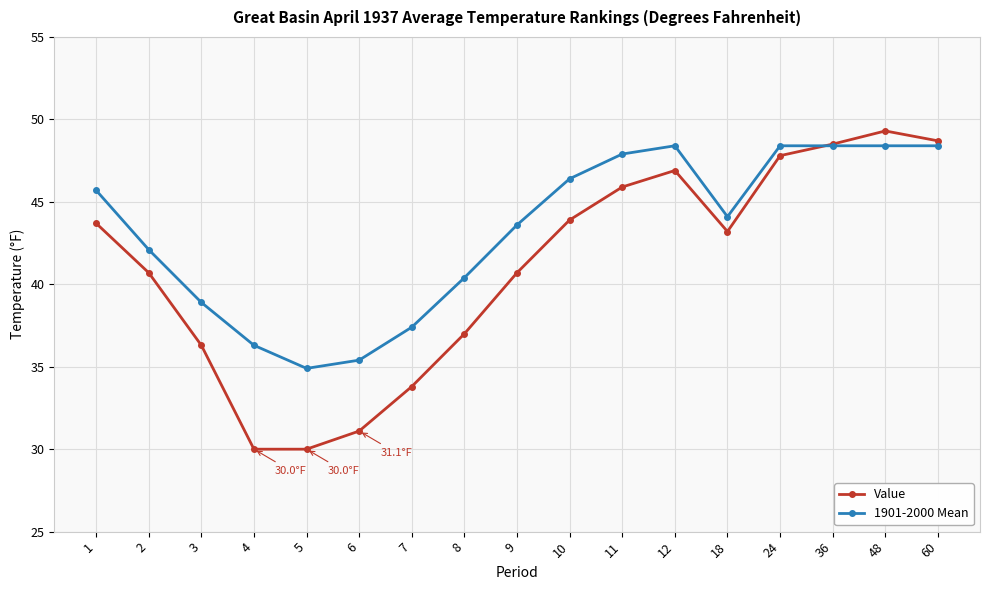

What is the smallest value displayed?

30.0